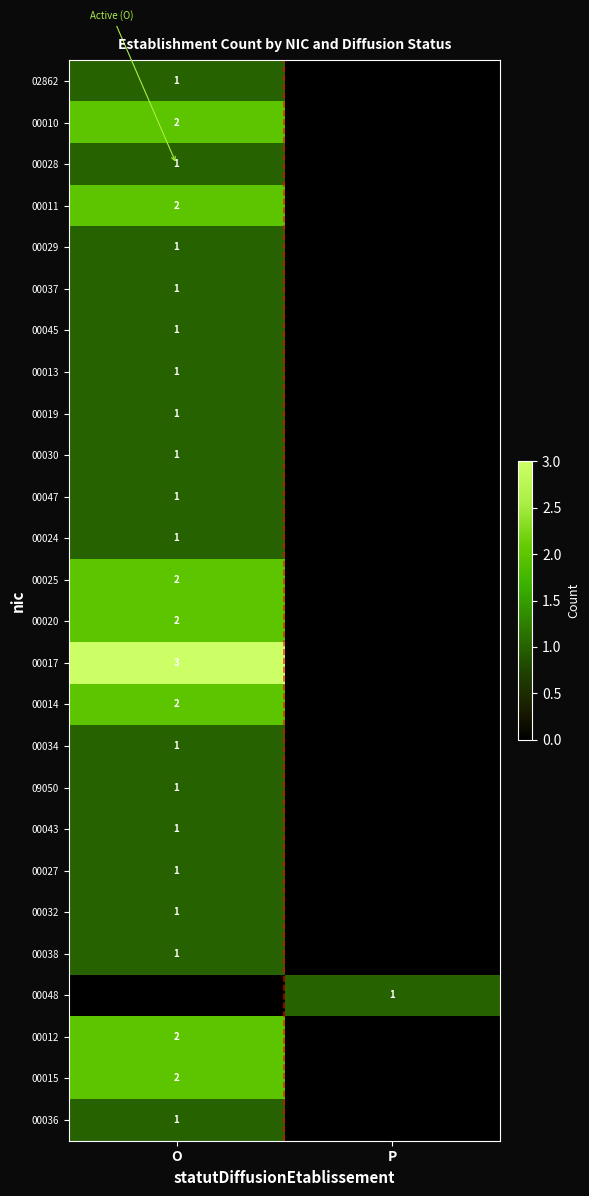

What is the difference between the 09050 values at P and O?

1